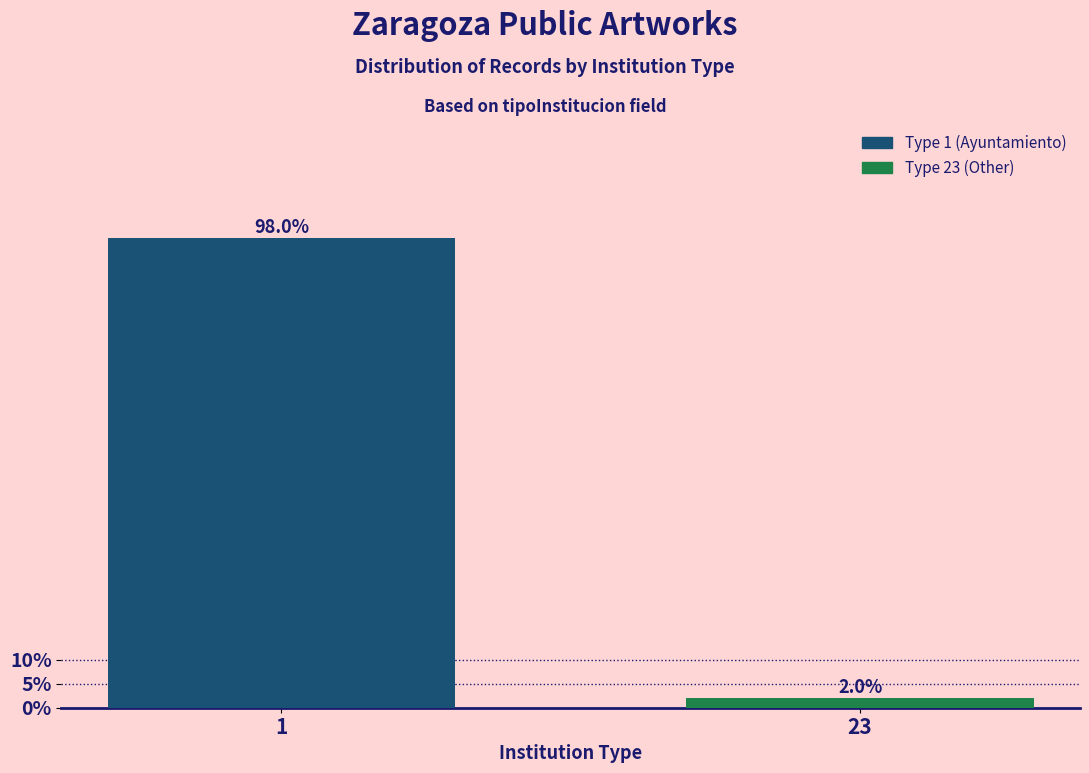

Reading left to right, transcribe all the data shown in this chart.

98	2